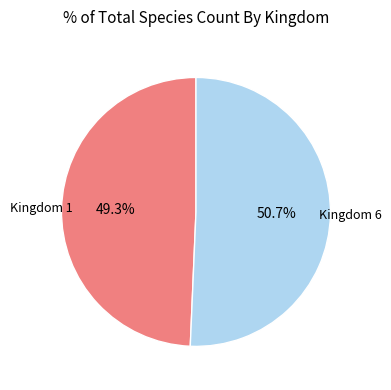

Which category has the biggest portion of the pie?

Kingdom 6